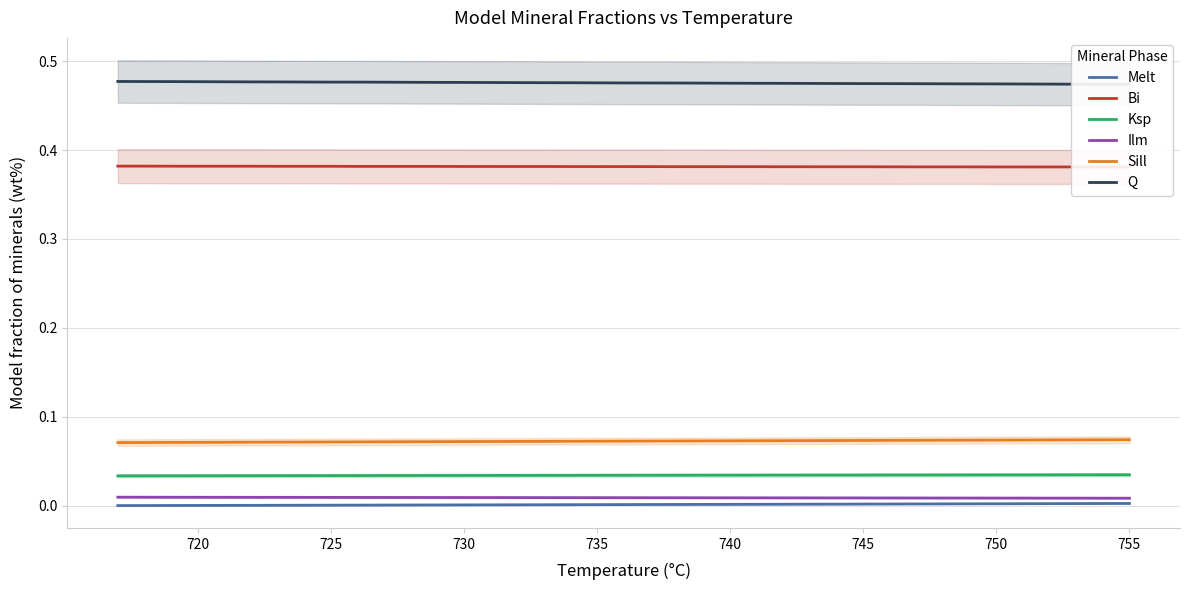

The Melt series shows 0.0 at 750. True or false?

True